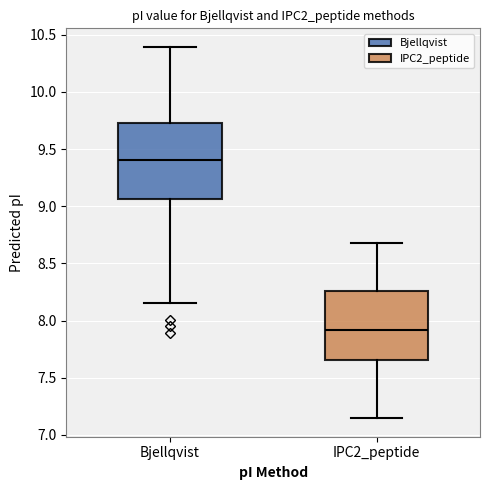

Reading left to right, transcribe this box plot: for each box, give where its median line is, the range the box spans, and where its two whiskers end, as read against the y-axis. The values are not printed on the chart, so give them approximately, as read against the axis.

Bjellqvist: median 9.40, box 9.05 to 9.75, whiskers 8.15 to 10.40
IPC2_peptide: median 7.90, box 7.65 to 8.25, whiskers 7.15 to 8.70